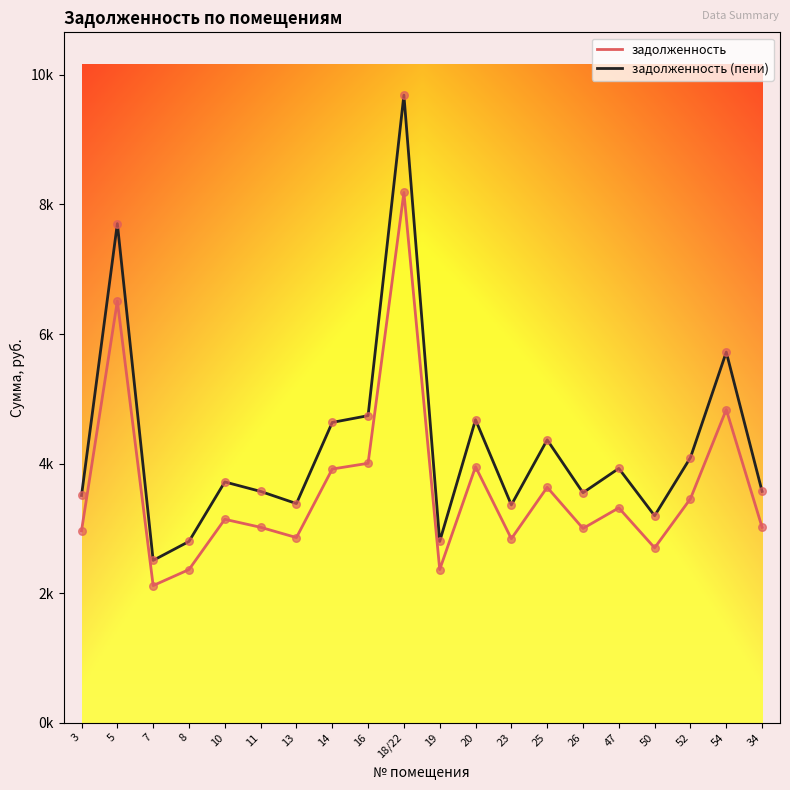

What are all the series names shown in the legend?

задолженность, задолженность (пени)